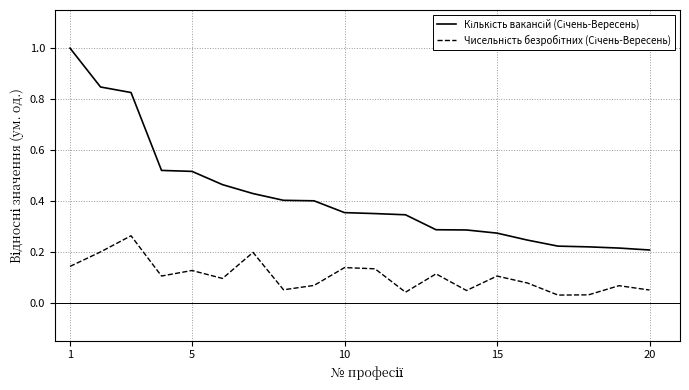

What is the greatest value displayed?

1.0